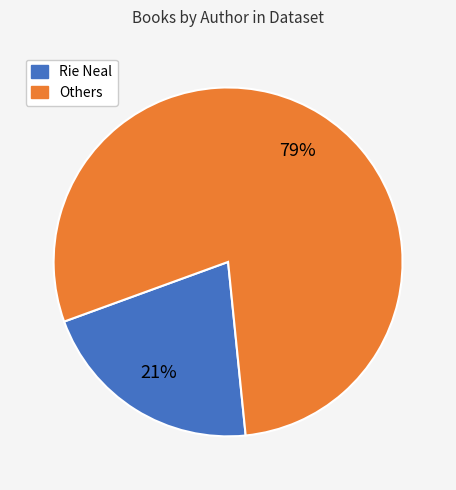

Is there a majority slice in this chart?

Yes